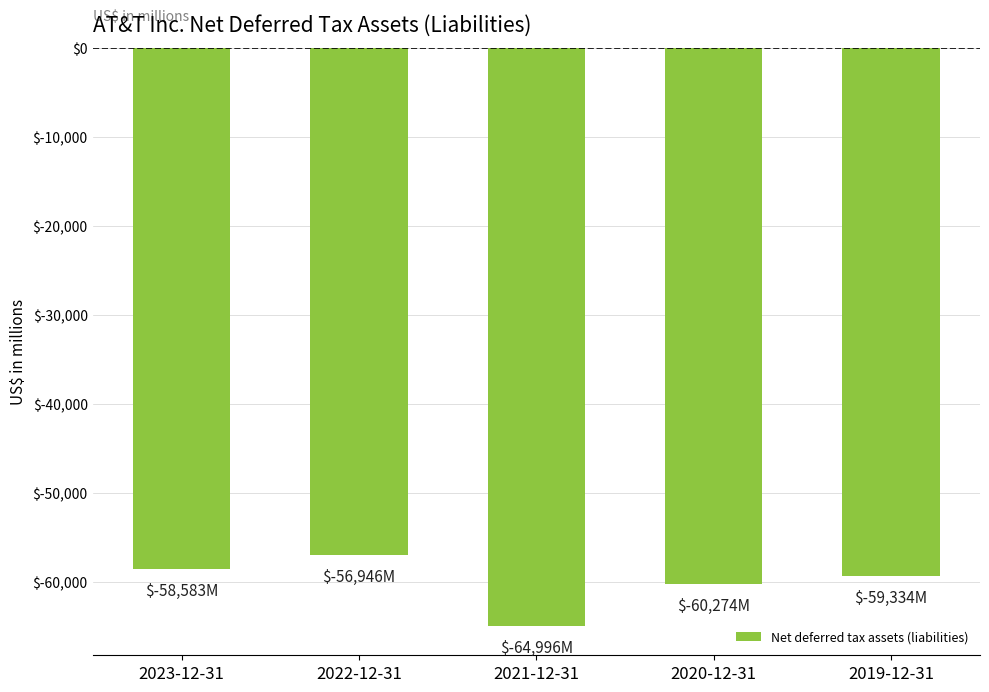

Reading left to right, what are all the values shown in this chart?

2023-12-31=-58583	2022-12-31=-56946	2021-12-31=-64996	2020-12-31=-60274	2019-12-31=-59334